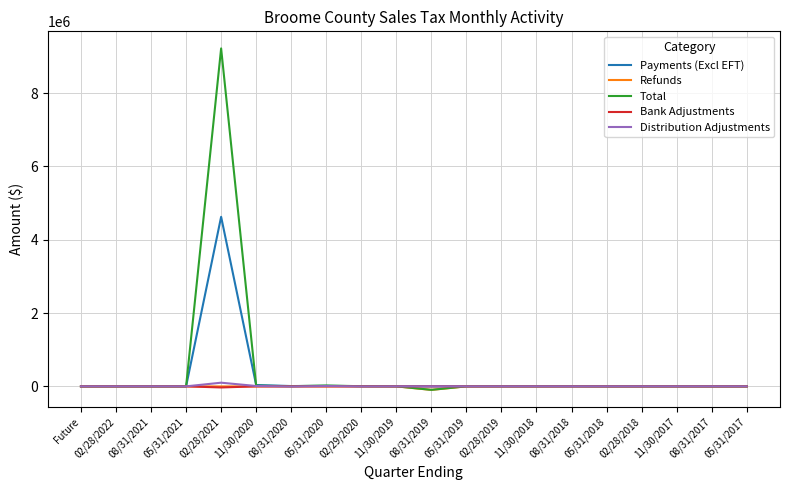

Which series has the largest total across all categories?

Total